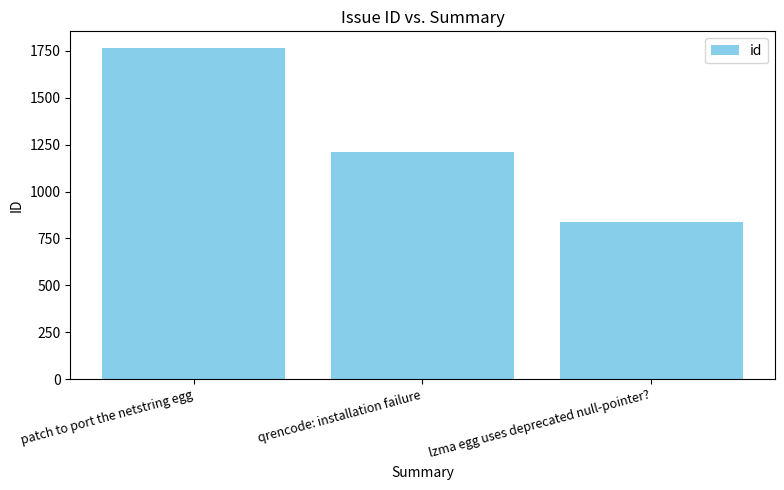

What is the difference between the maximum and minimum values?

927